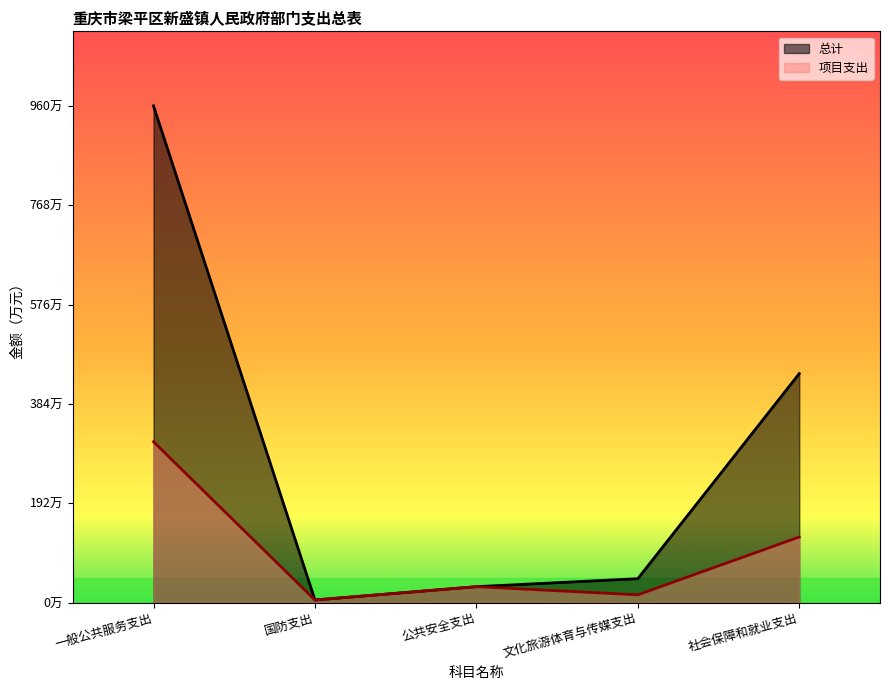

Does the chart display data point markers on the line(s)?

No